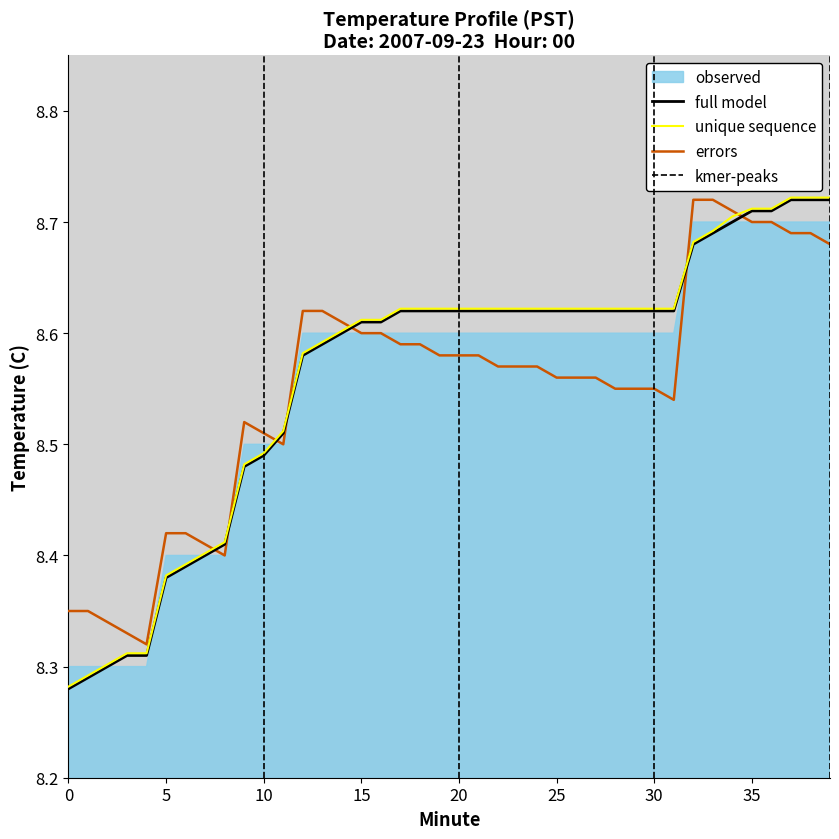

True or false: errors has more than 0 interior local peaks.

True